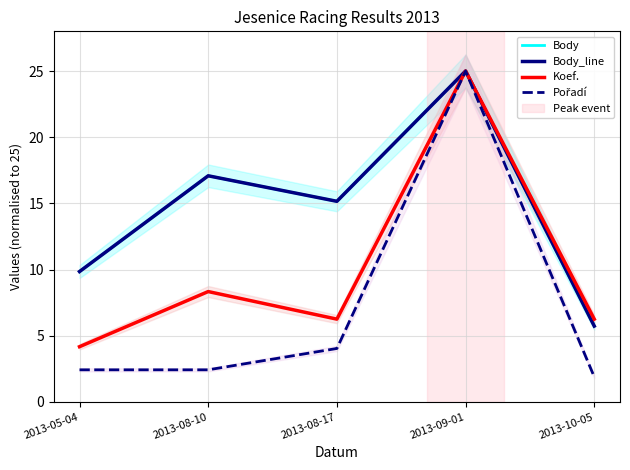

At which category is the sum across all series the highest?

2013-09-01